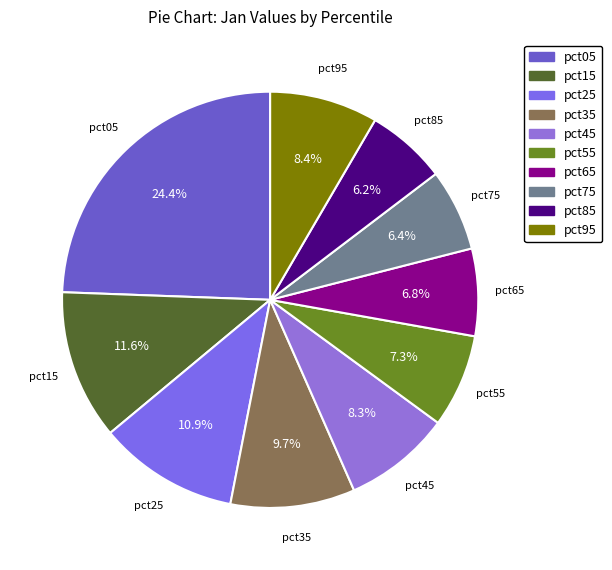

Count the number of slices in the pie.

10